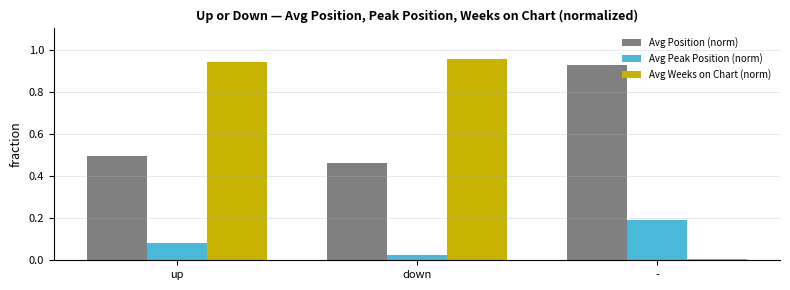

Which series has the widest spread of values?

Avg Weeks on Chart (norm)